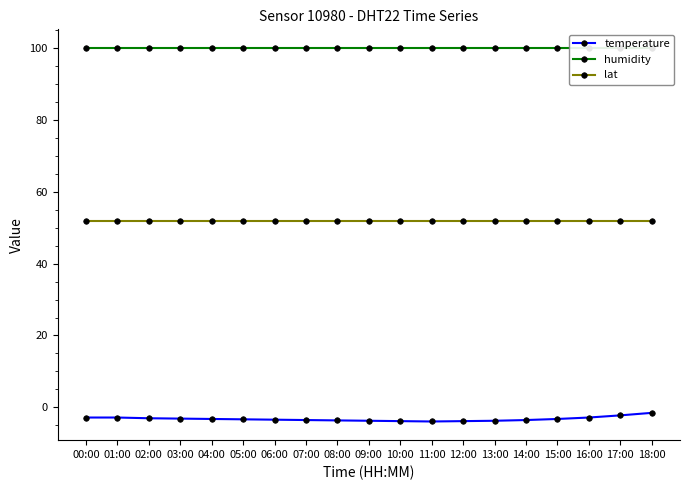

Is it true that temperature equals -1.9 at 02:00?

False